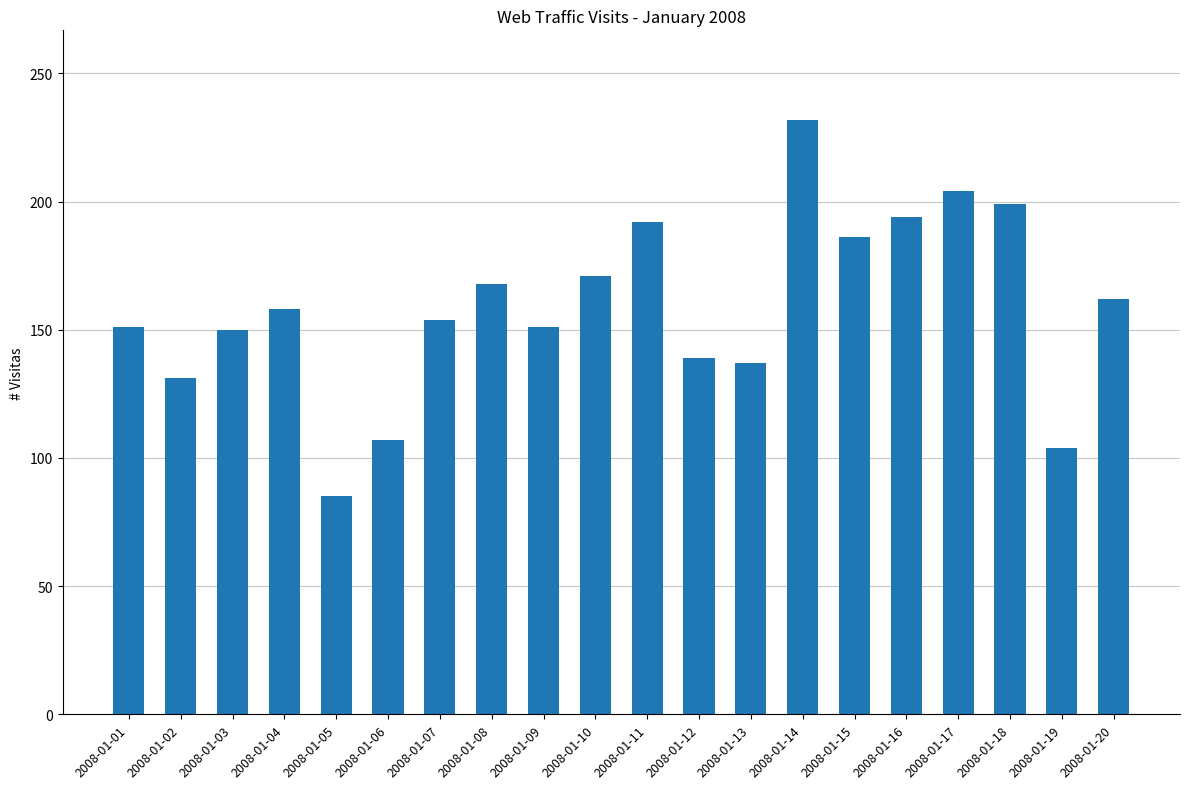

Which has a higher value, 2008-01-18 or 2008-01-08?

2008-01-18